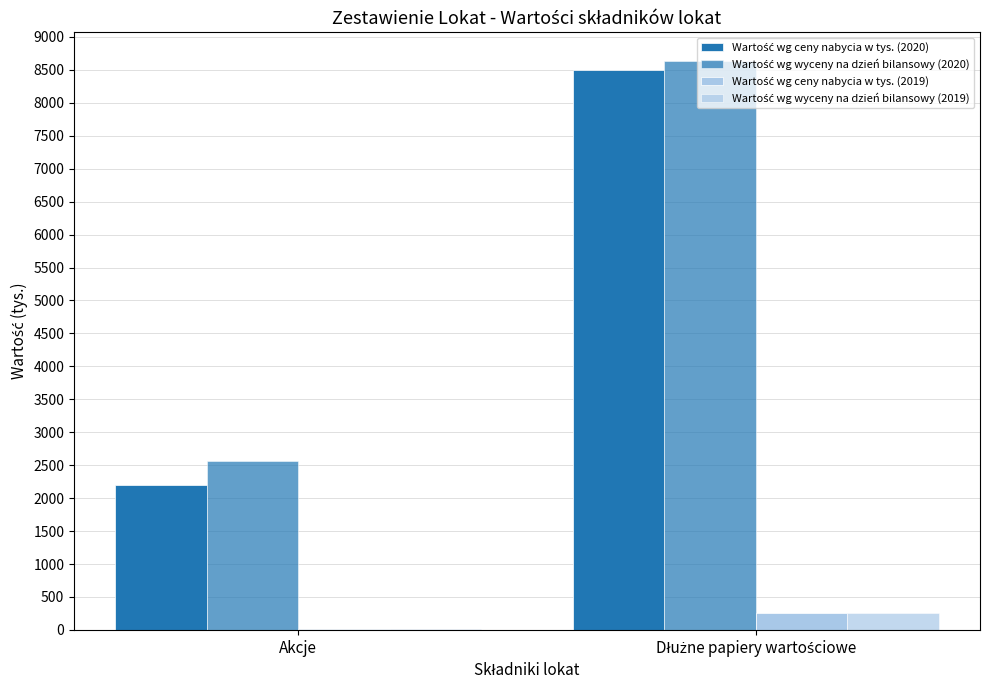

What is the label of the 2nd bar from the right?

Akcje